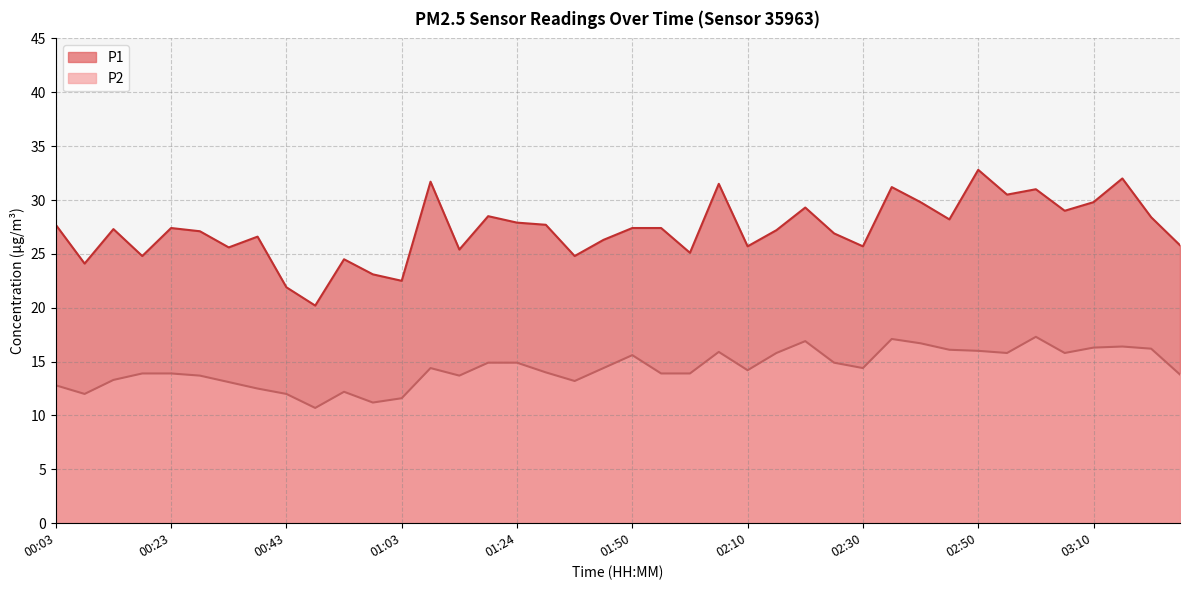

What is the label of the 15th point from the right?

02:15